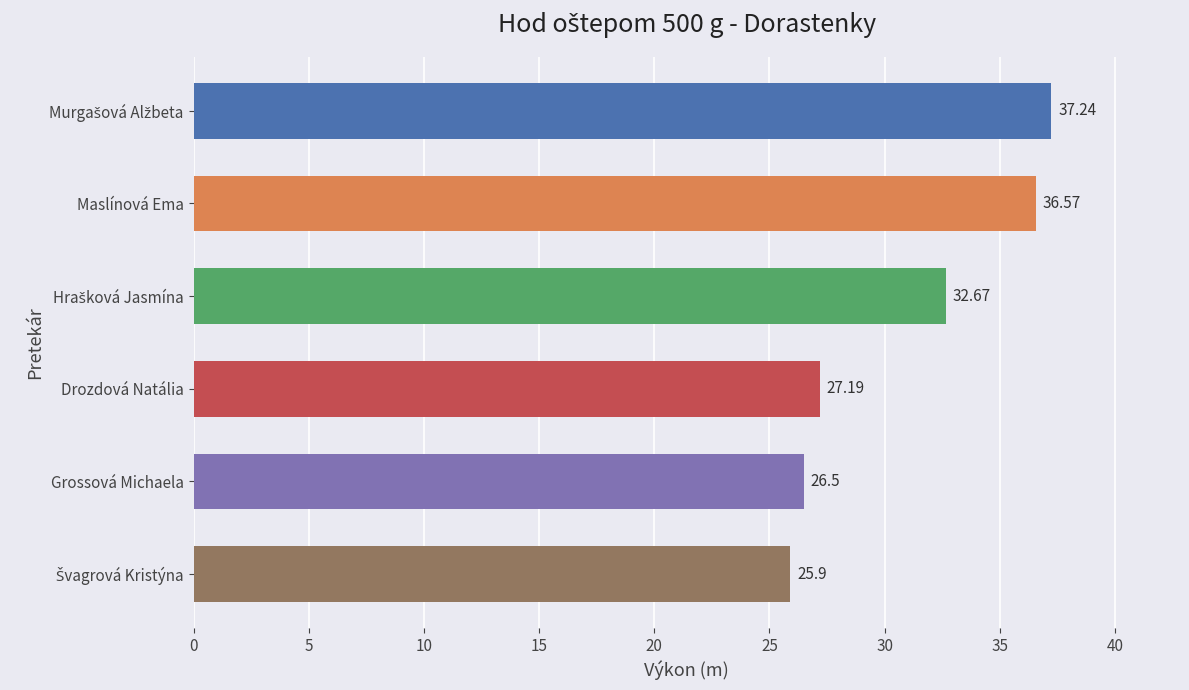

What is the sum of all values?

186.1